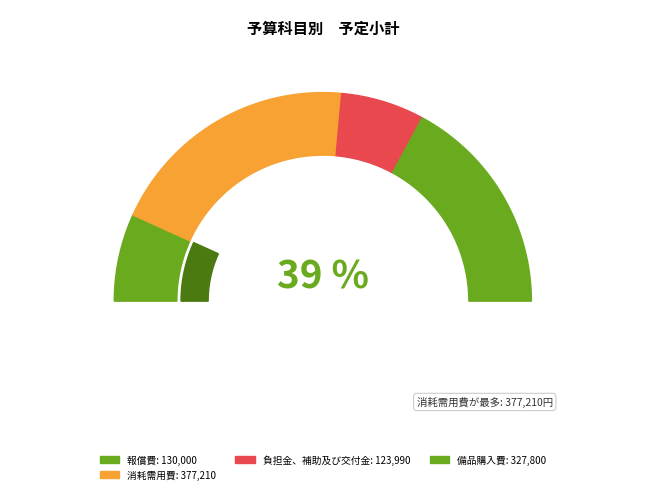

What percentage is the 備品購入費 slice, to the nearest percent?

34%